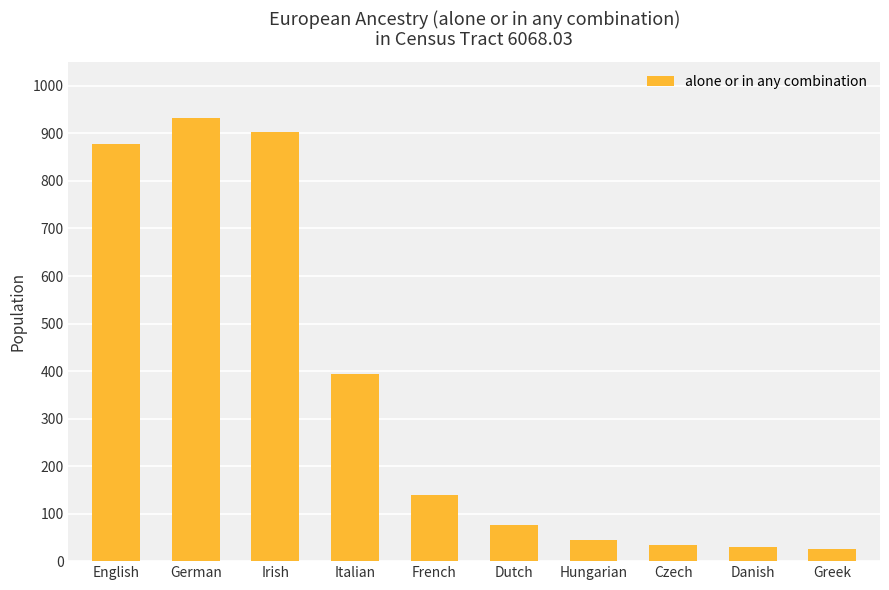

What is the label of the 5th bar from the left?

French